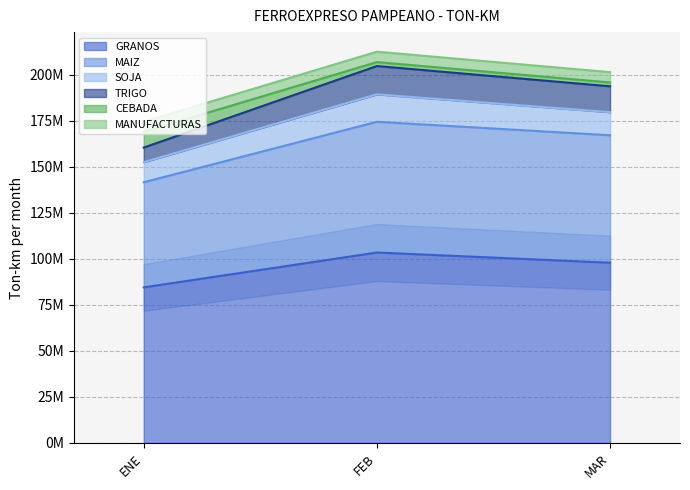

What is the value of the MANUFACTURAS point at the 3rd from the left?

201542437.9